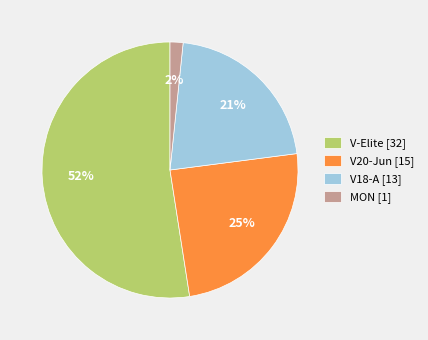

Between MON [1] and V18-A [13], which is larger?

V18-A [13]